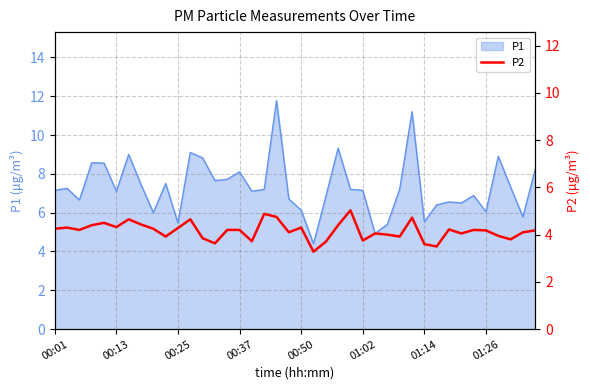

What is the minimum value for P1?

4.4